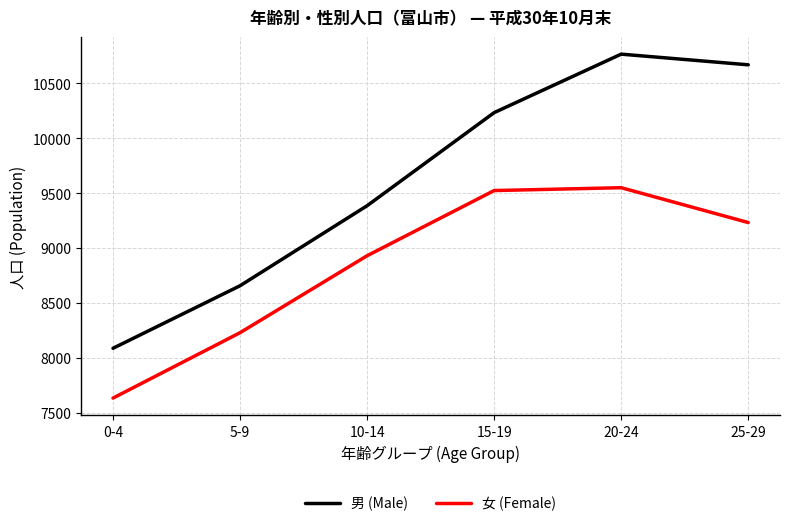

What is the spread (max minus min) of values at 0-4?

453